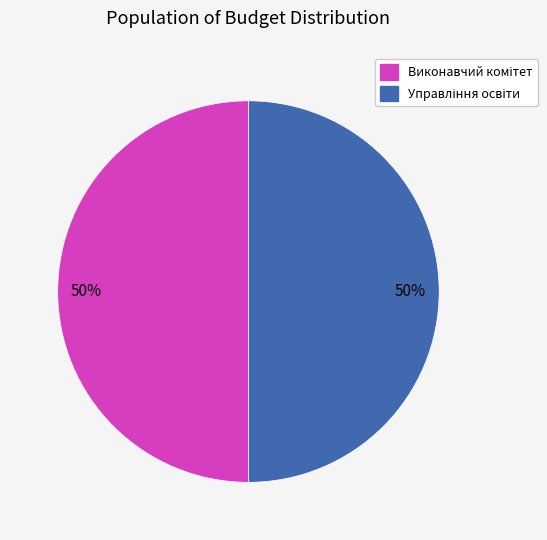

How many segments does this pie chart have?

2